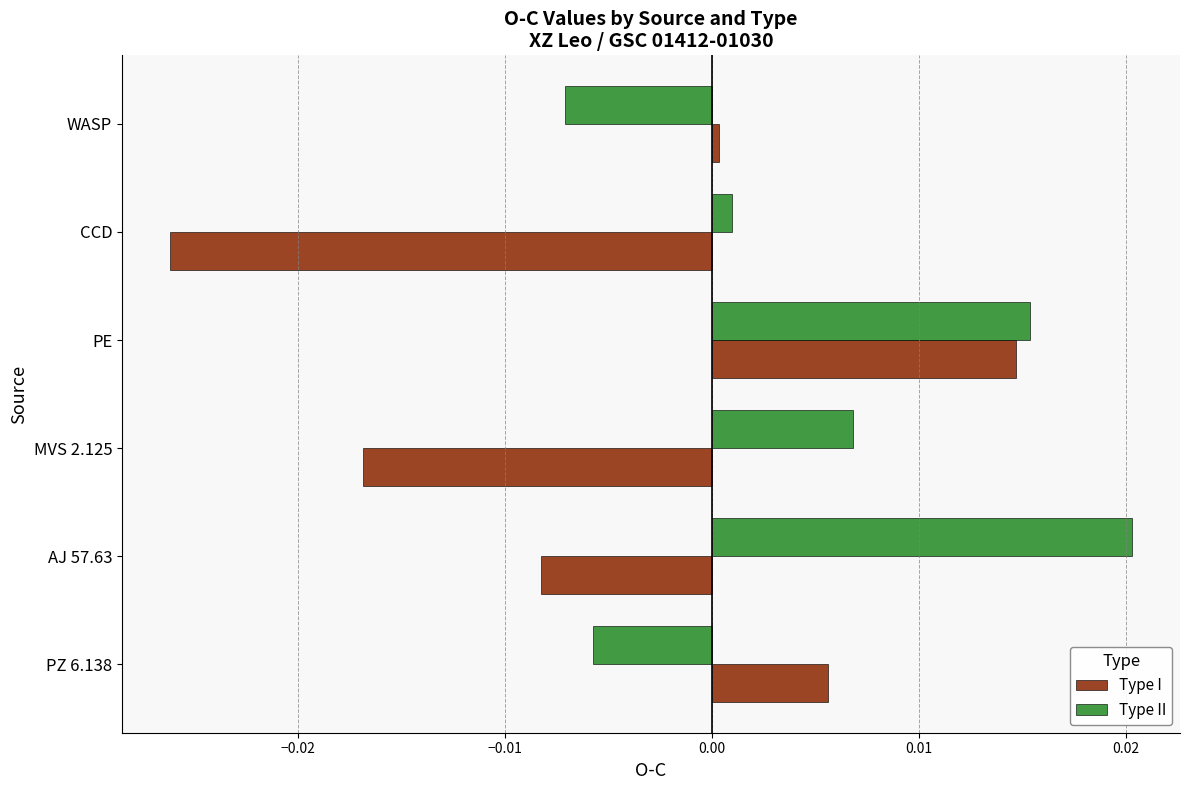

How many categories are shown in the chart?

6